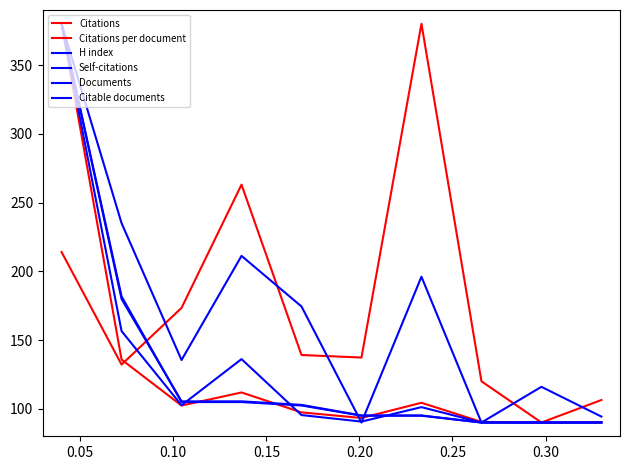

Reading right to left, transcribe all the data shown in this chart.

Citations: 90.2	90.0	90.5	104.4	93.3	97.4	111.9	102.3	135.8	380.0
Citations per document: 106.4	90.0	120.0	380.0	137.3	139.1	263.0	173.4	132.1	214.0
H index: 94.3	116.0	90.0	196.0	90.0	174.4	211.2	135.4	235.0	380.0
Self-citations: 90.0	90.0	90.0	101.2	90.7	95.4	136.1	102.5	156.5	380.0
Documents: 90.0	90.0	90.0	95.0	95.0	102.4	104.9	104.9	181.7	380.0
Citable documents: 90.0	90.0	90.0	95.1	95.1	102.8	105.4	105.4	179.8	380.0